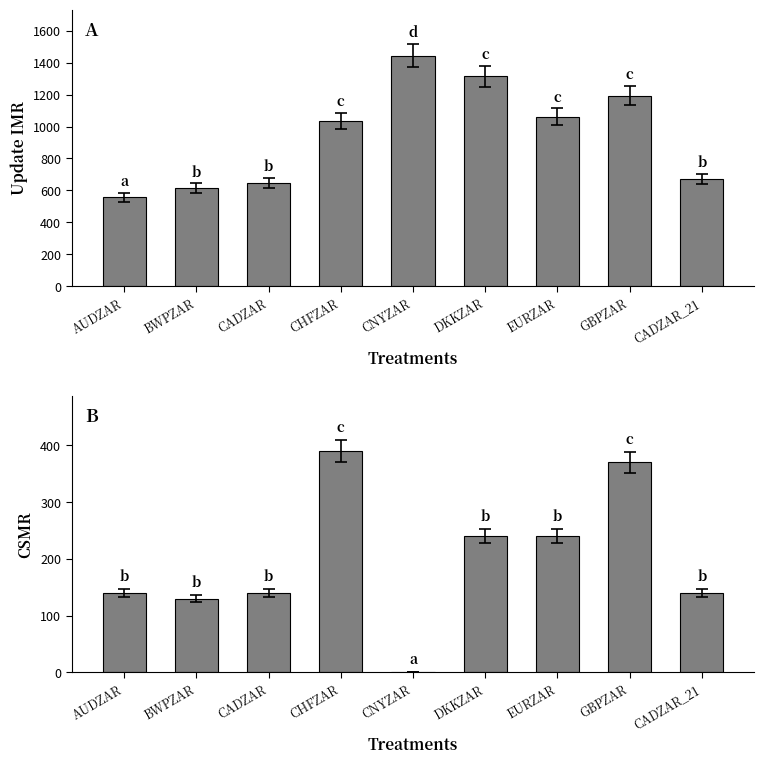

Rank the series by their maximum value, from lowest to highest.

CSMR, Update IMR